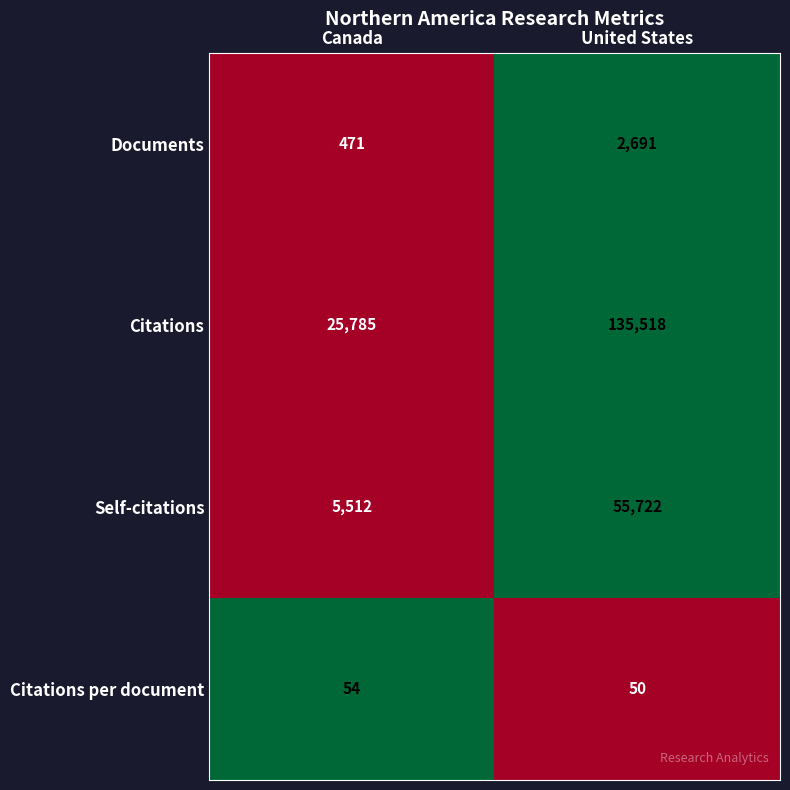

What is the difference between the highest and lowest values at Canada?

25731